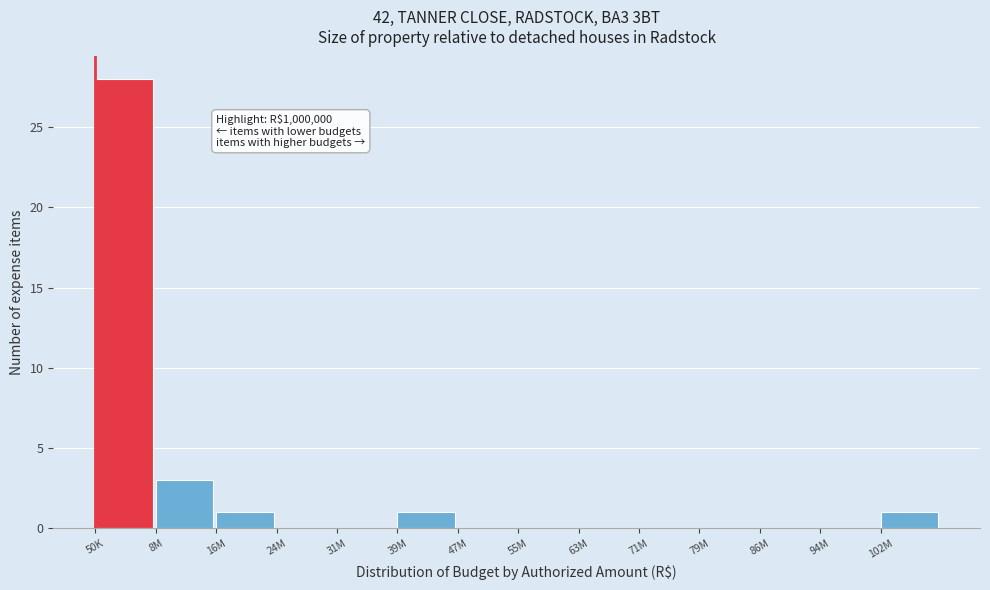

Reading left to right, what are all the values shown in this chart?

50K=28	8M=3	16M=1	24M=0	31M=0	39M=1	47M=0	55M=0	63M=0	71M=0	79M=0	86M=0	94M=0	102M=1